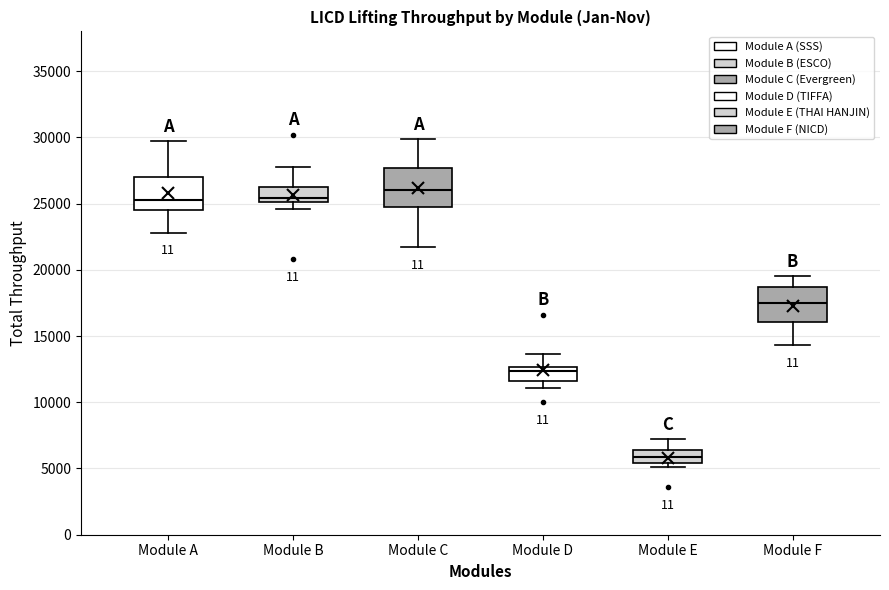

Where is the lower edge of the box for Module E on the y-axis? The values are not printed on the chart, so give them approximately, as read against the axis.

5500